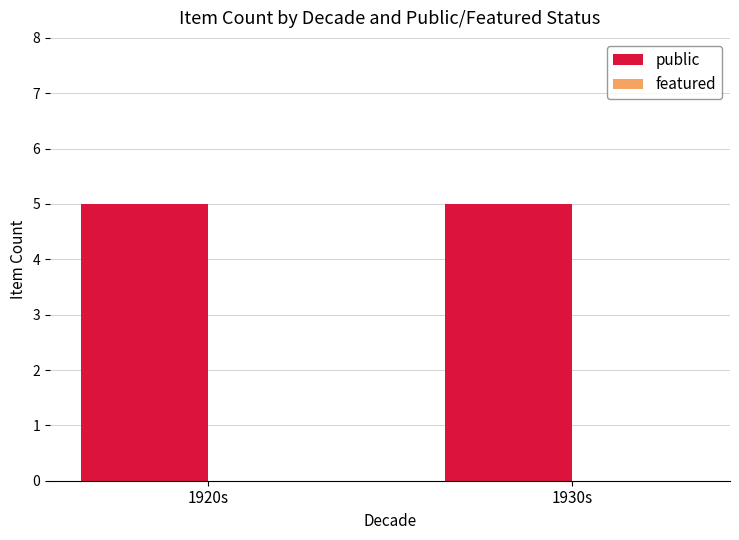

Which category has the highest value in the public series?

1920s